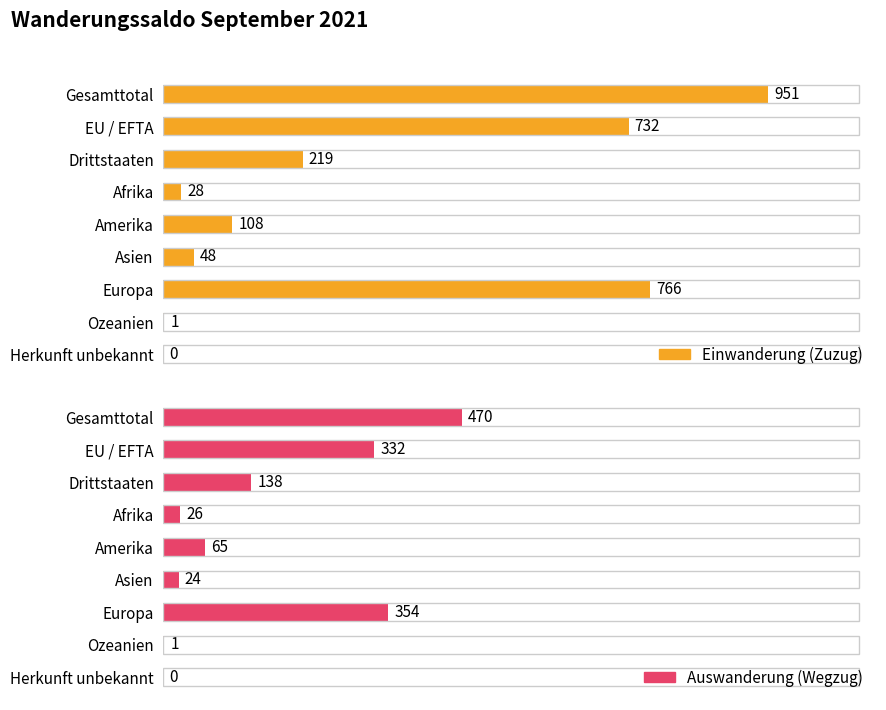

How many positive values does the Einwanderung (Zuzug) series have?

8